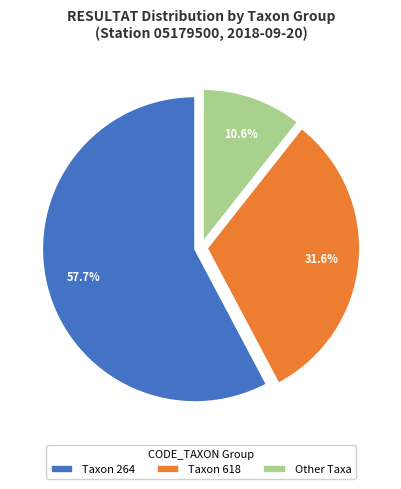

Rank the categories by value from highest to lowest.

Taxon 264, Taxon 618, Other Taxa